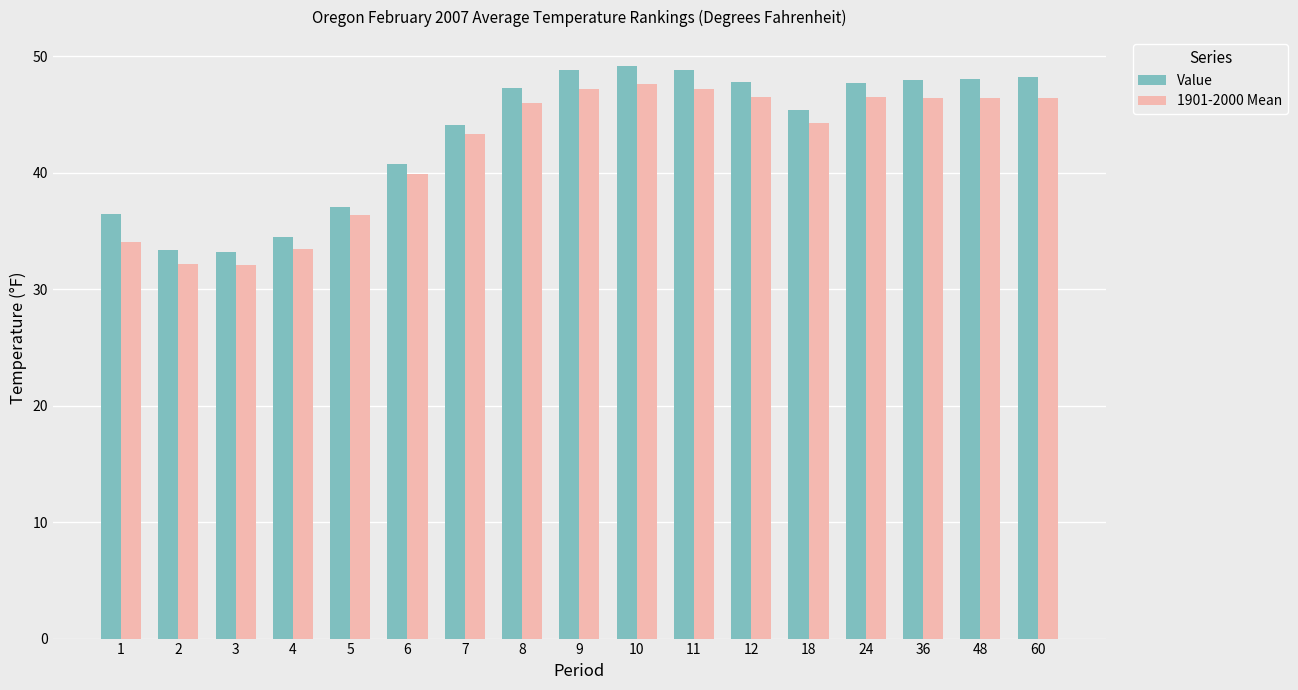

Does the chart contain stacked bars?

No